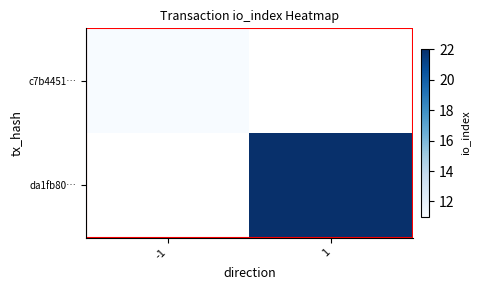

At which label does c7b4451… reach its peak?

-1